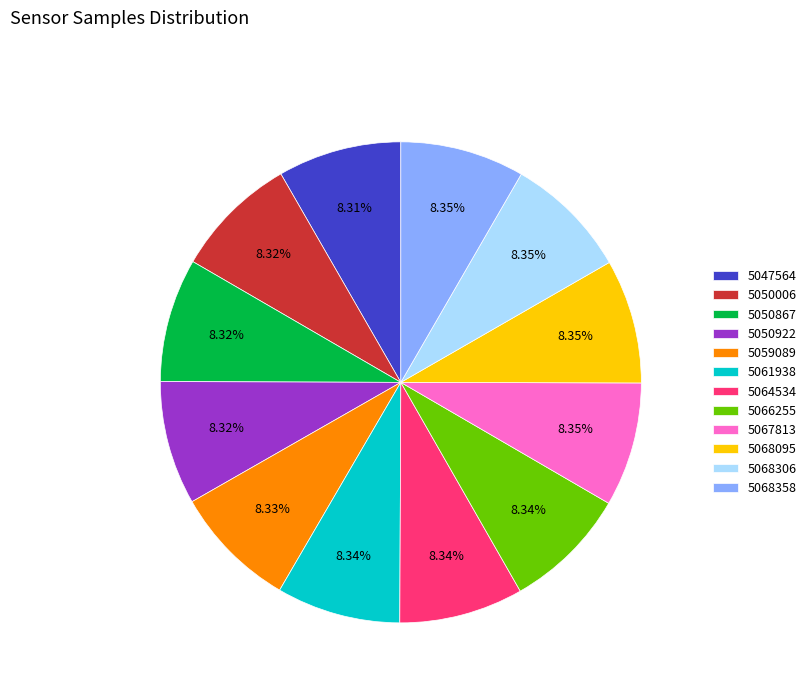

Is 5068306 the majority of the pie?

No